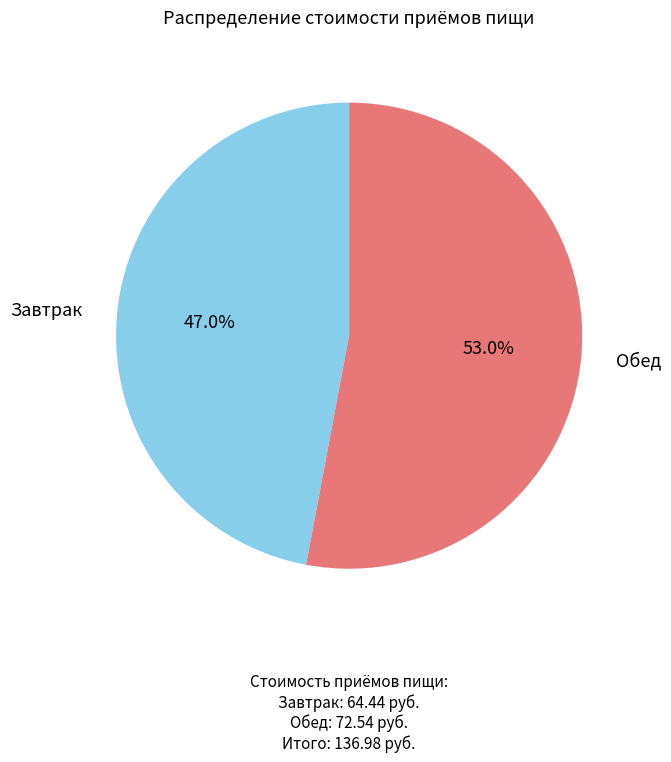

Combined, what portion of the pie is Завтрак and Обед?

100.0%